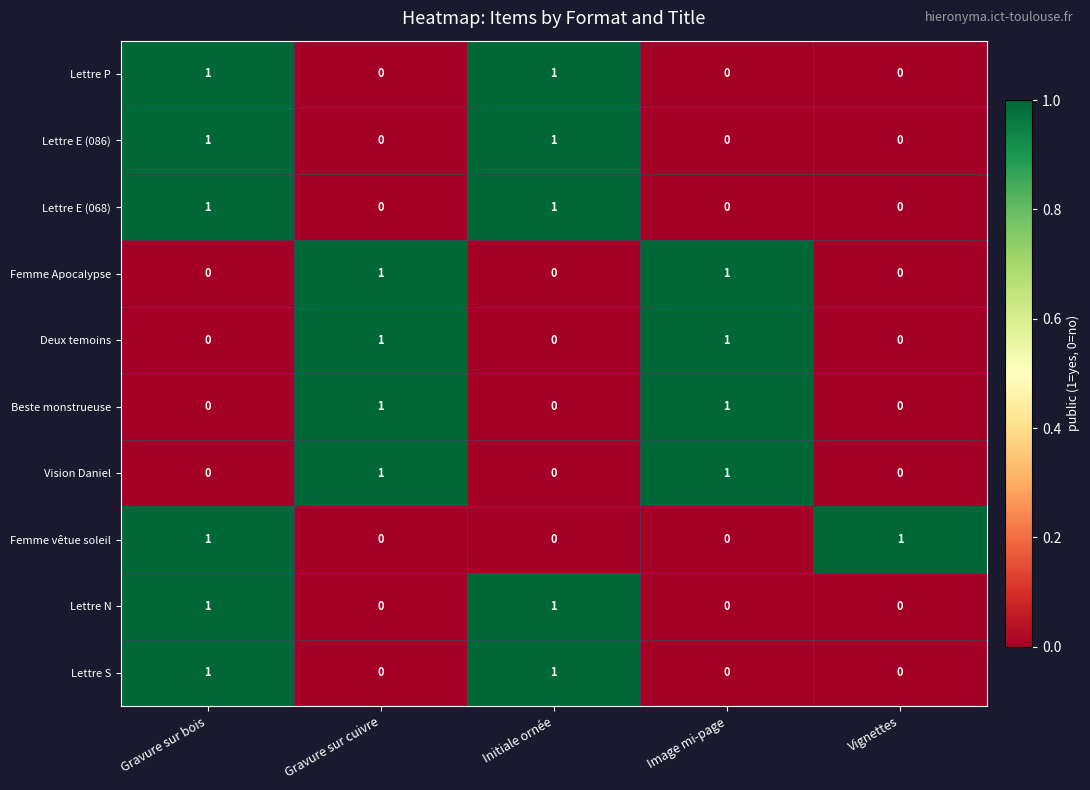

Count the number of data series in this chart.

10